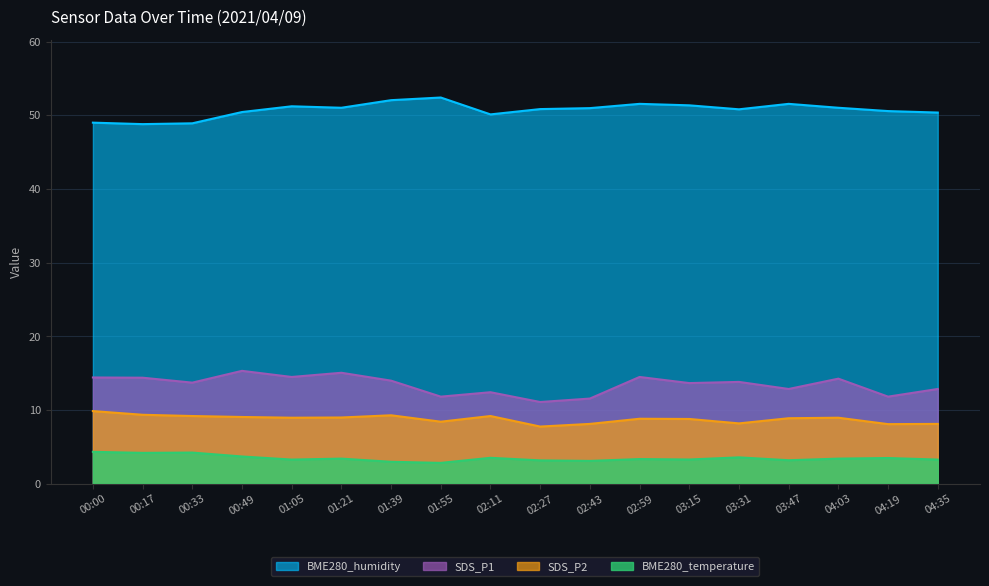

What is the sum of all SDS_P1 values?

242.2